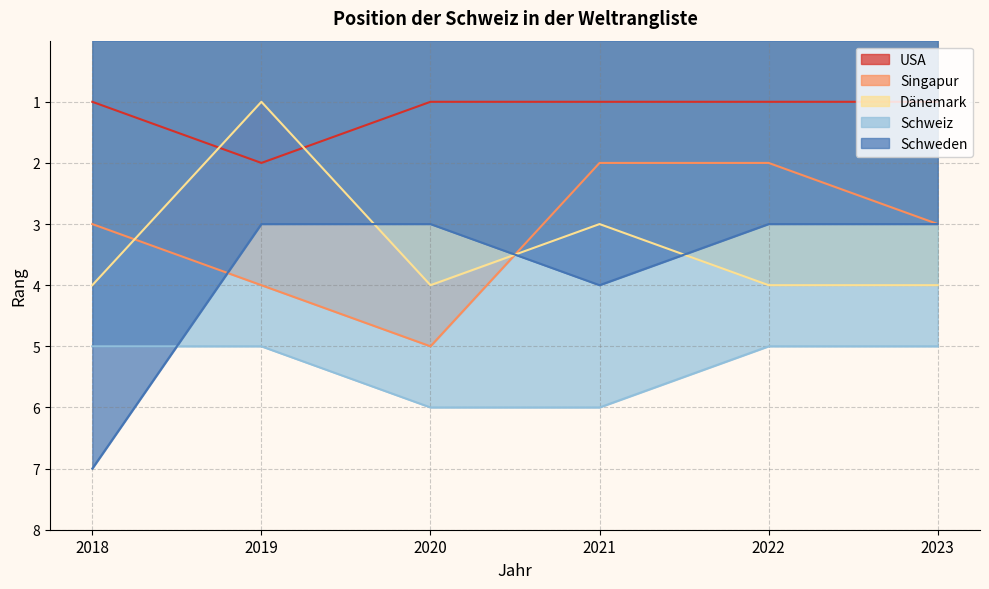

How many Schweiz values are between 5 and 6?

6